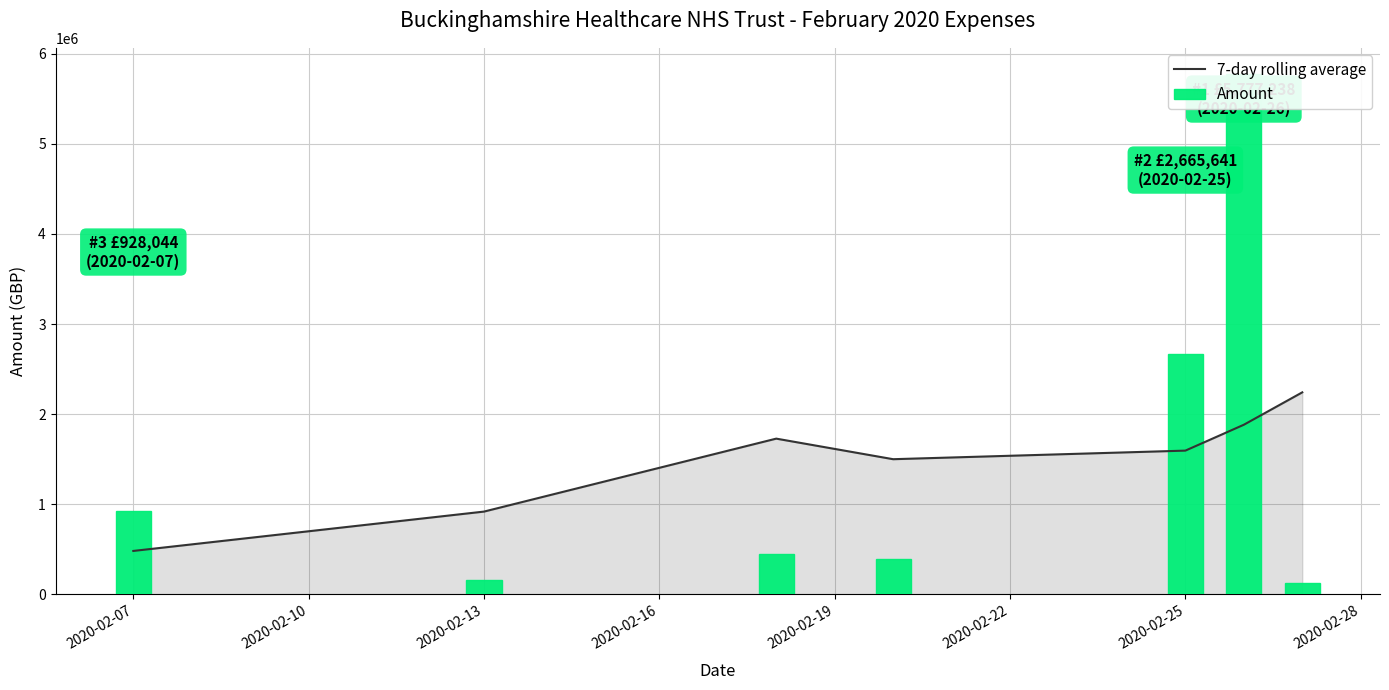

What is the difference between the Amount values at 2020-02-16 and 2020-02-07?

533675.0